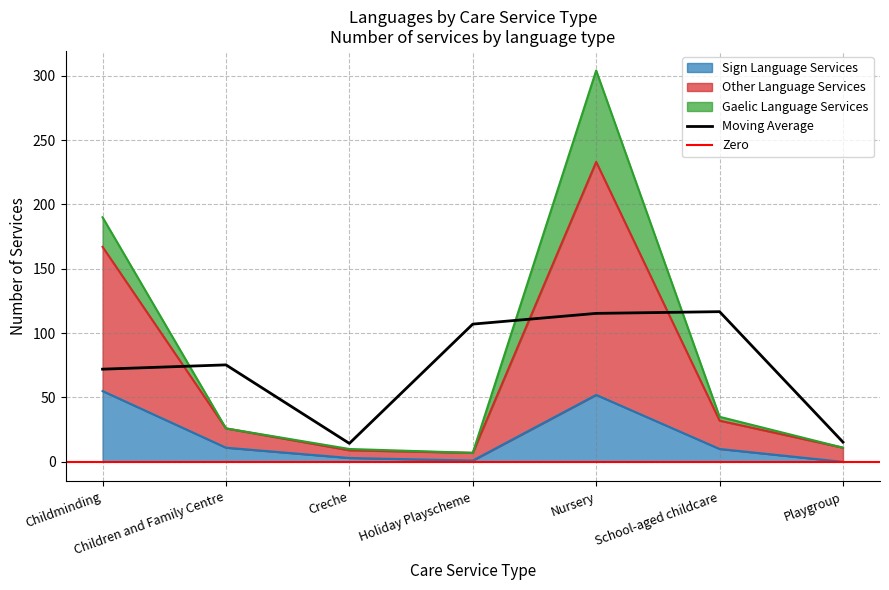

Is it true that Other Language Services equals 17 at Playgroup?

False